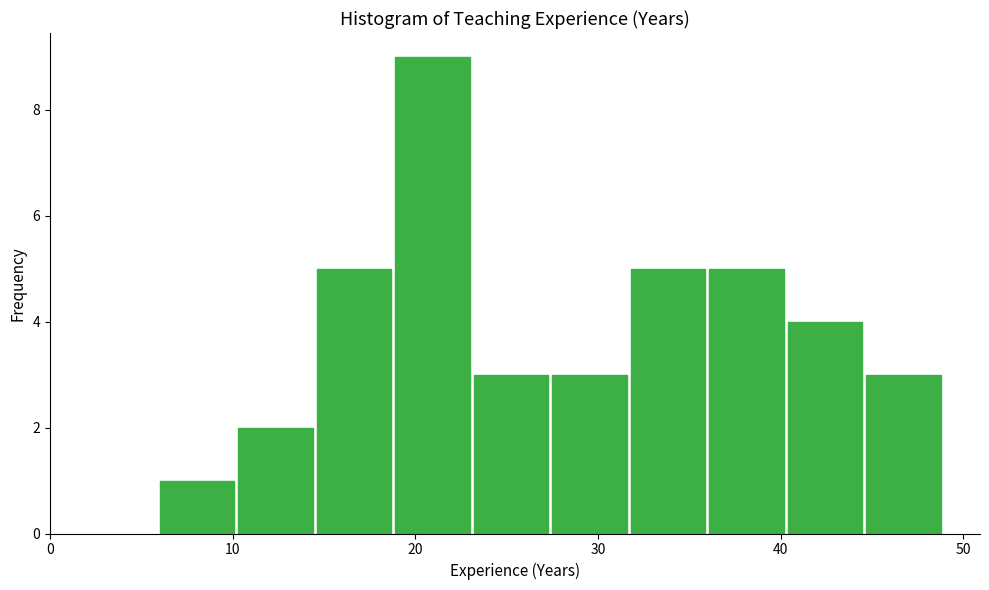

Over which range of the x-axis is the bar tallest?

18.9 to 23.2